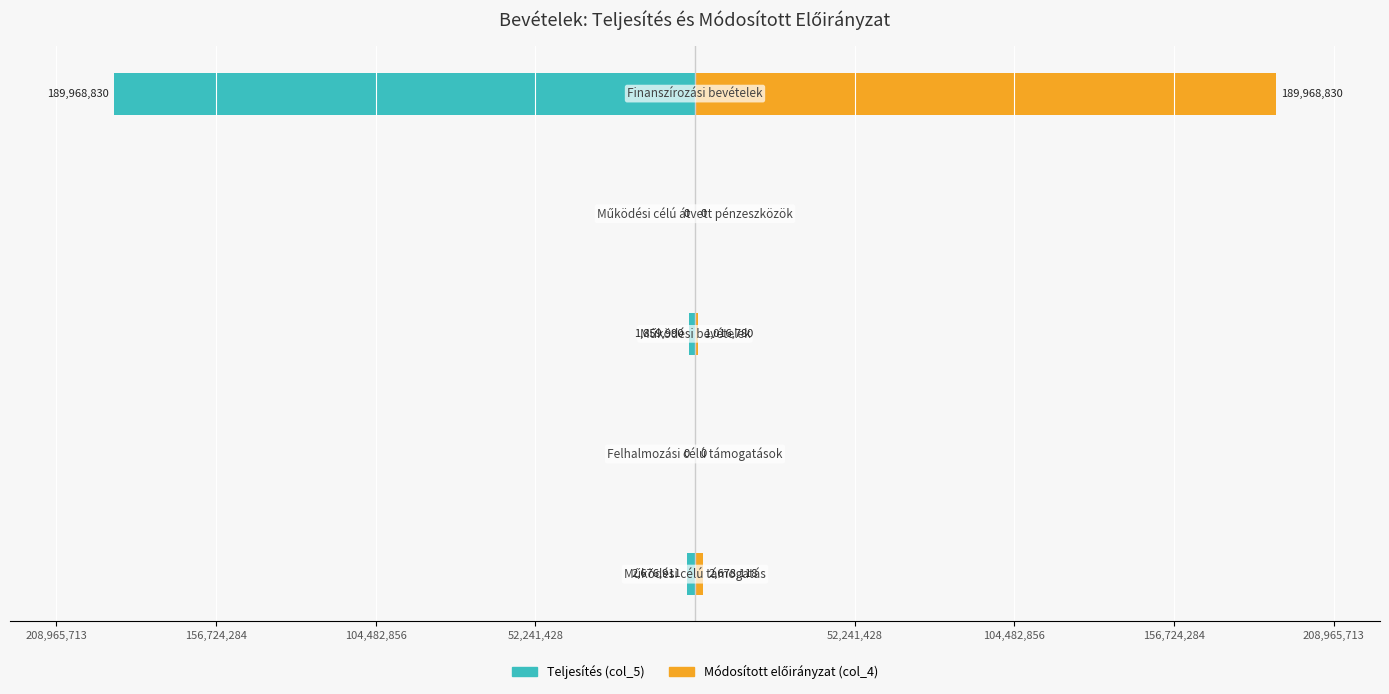

Which has a higher value, 104,482,856 or 52,241,428?

104,482,856